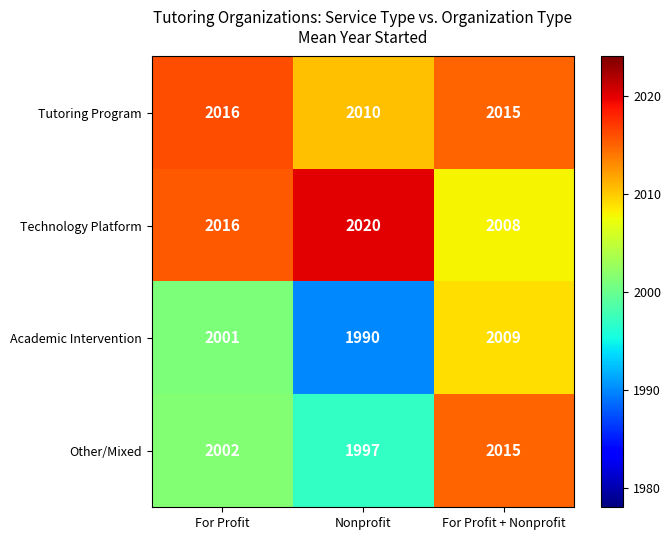

Which category has the lowest value across all series?

Nonprofit